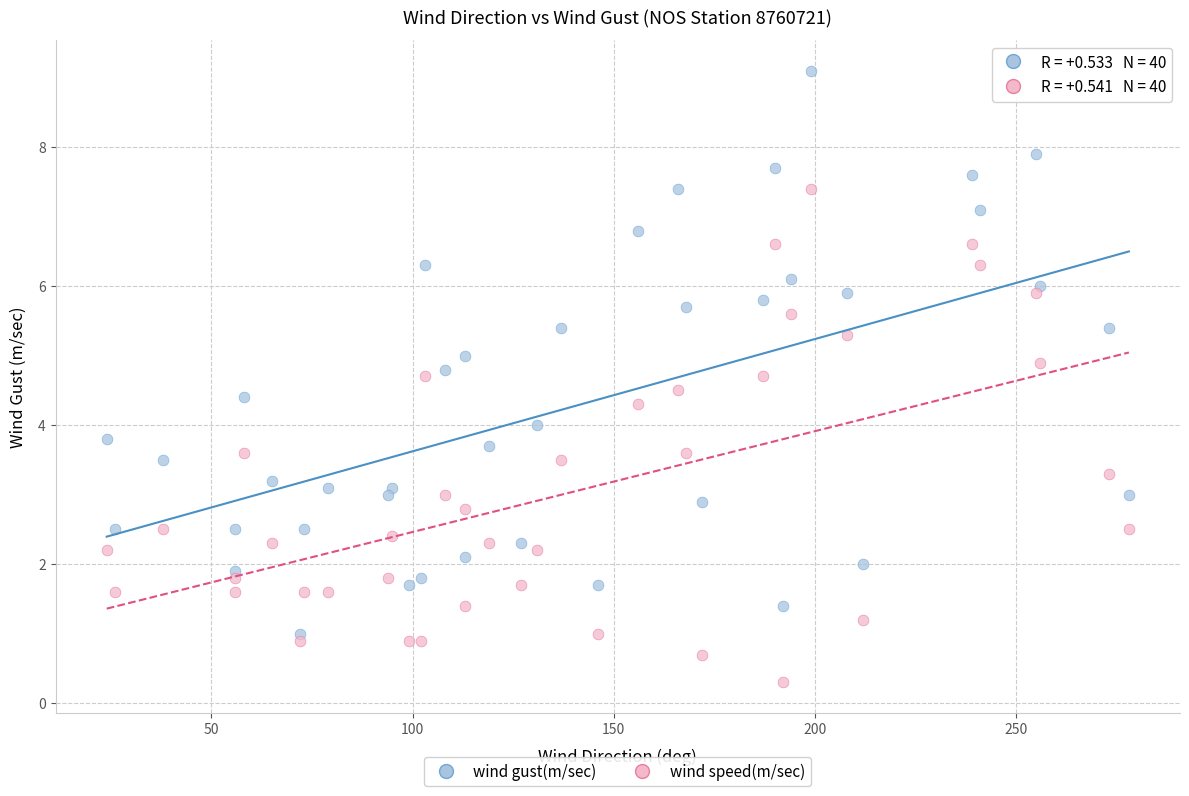

Which series has the widest spread of Y values?

wind gust(m/sec)